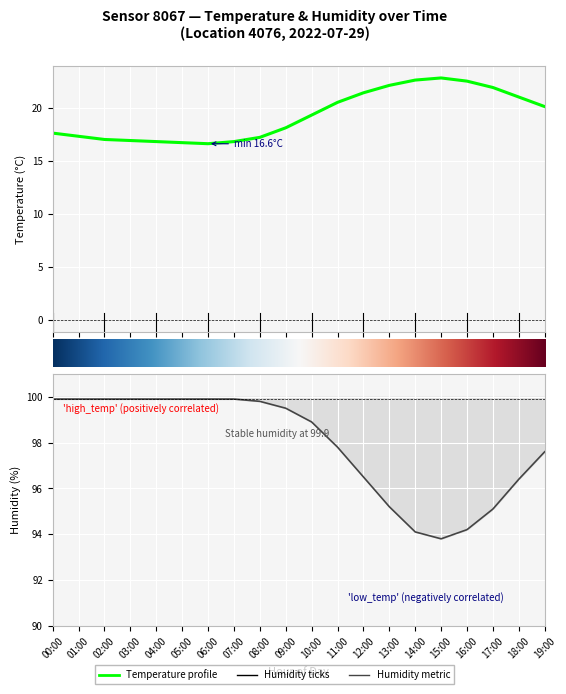

What is the label of the 14th point from the right?

06:00